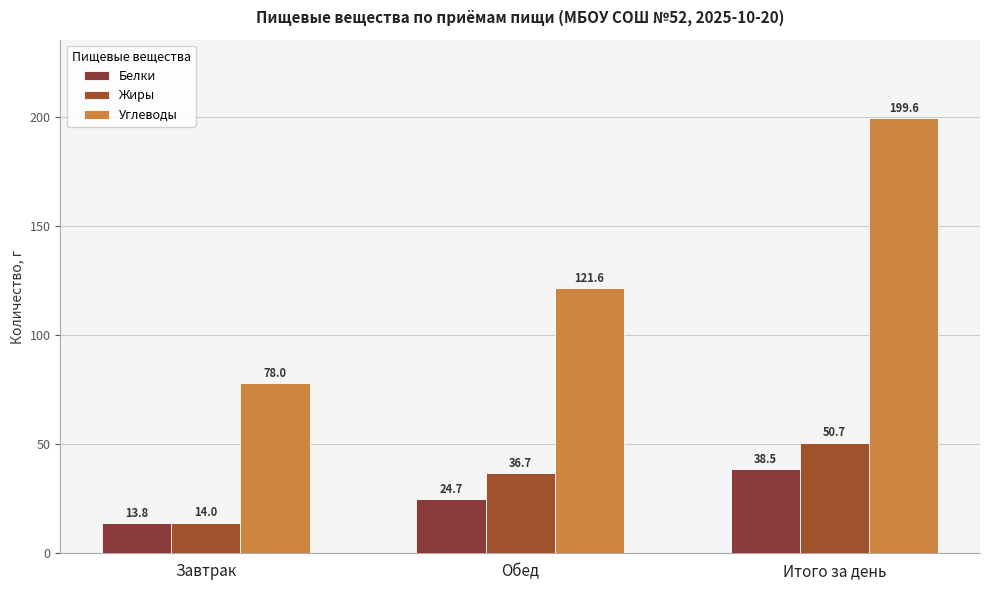

Between Обед and Итого за день, which series saw the biggest shift?

Углеводы